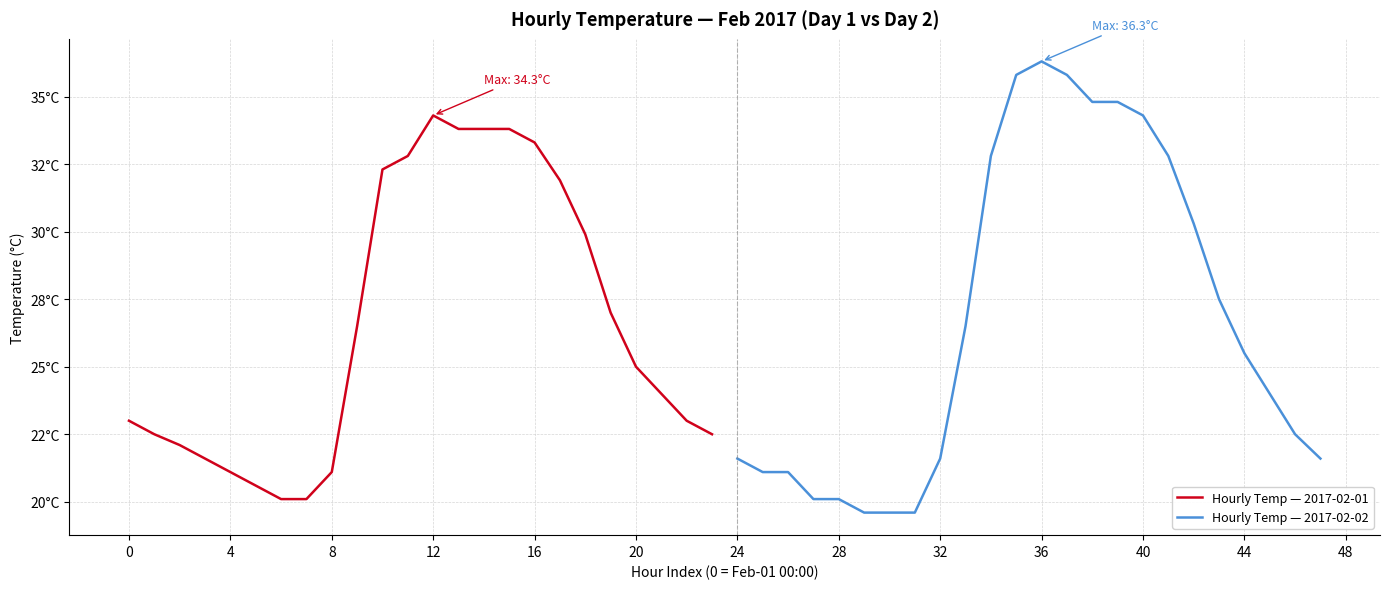

In Hourly Temp — 2017-02-01, how many points are higher than both neighbors (excluding endpoints)?

1